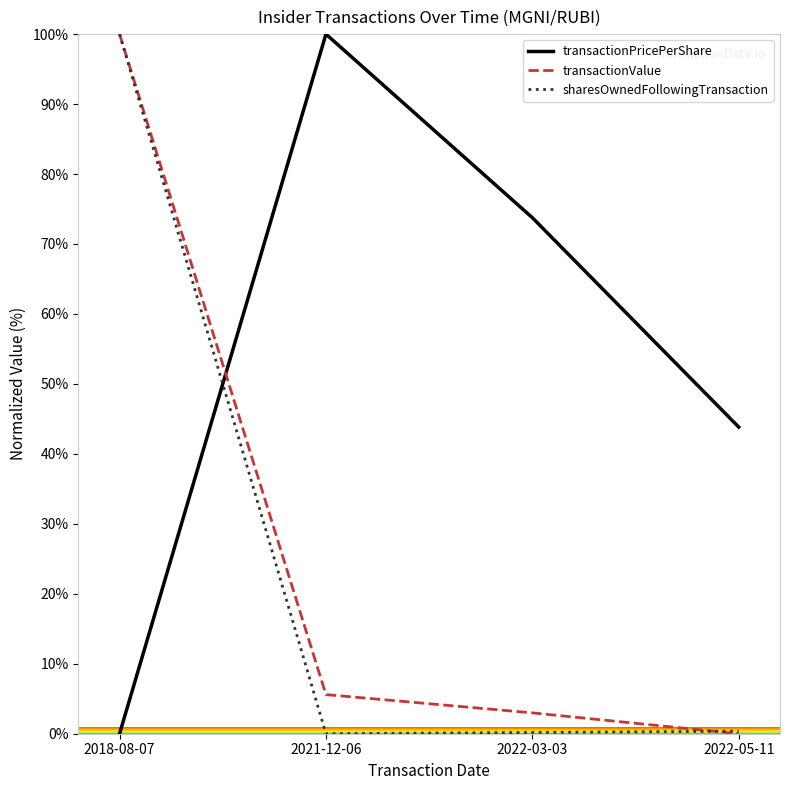

What are all the series names shown in the legend?

transactionPricePerShare, transactionValue, sharesOwnedFollowingTransaction